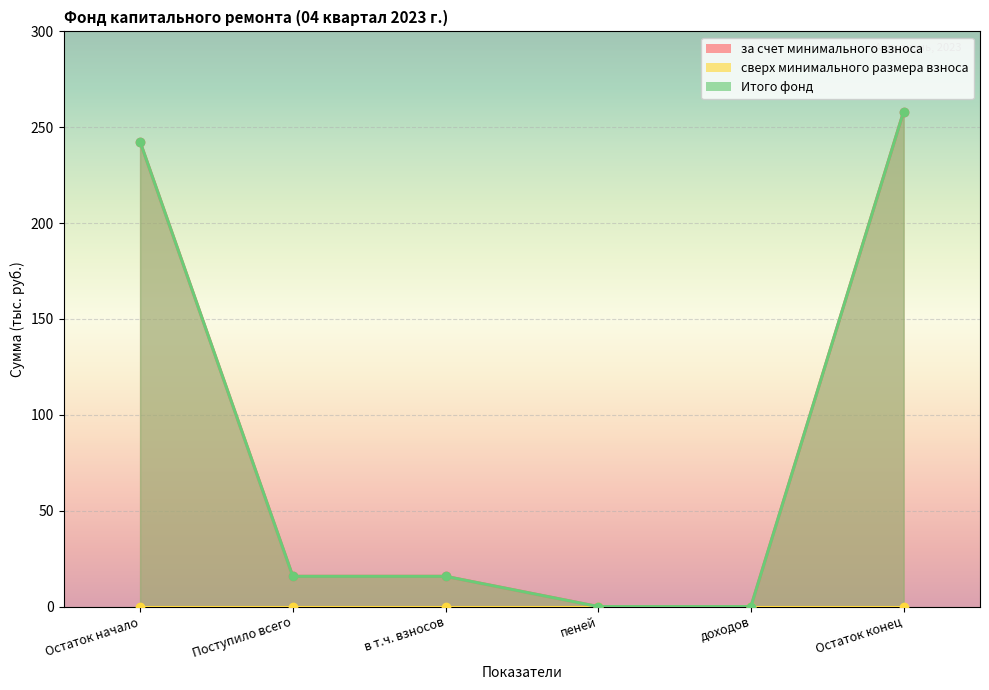

What is the approximate value of Итого фонд at Поступило всего?

15.8